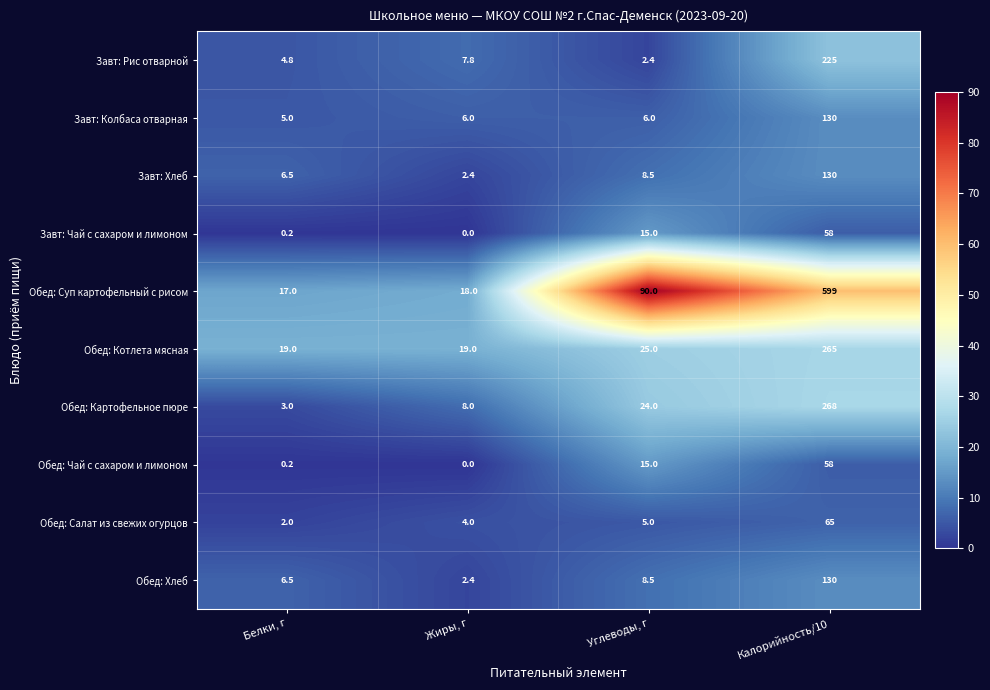

The value of Завт: Хлеб at Калорийность/10 is 130.0. True or false?

True